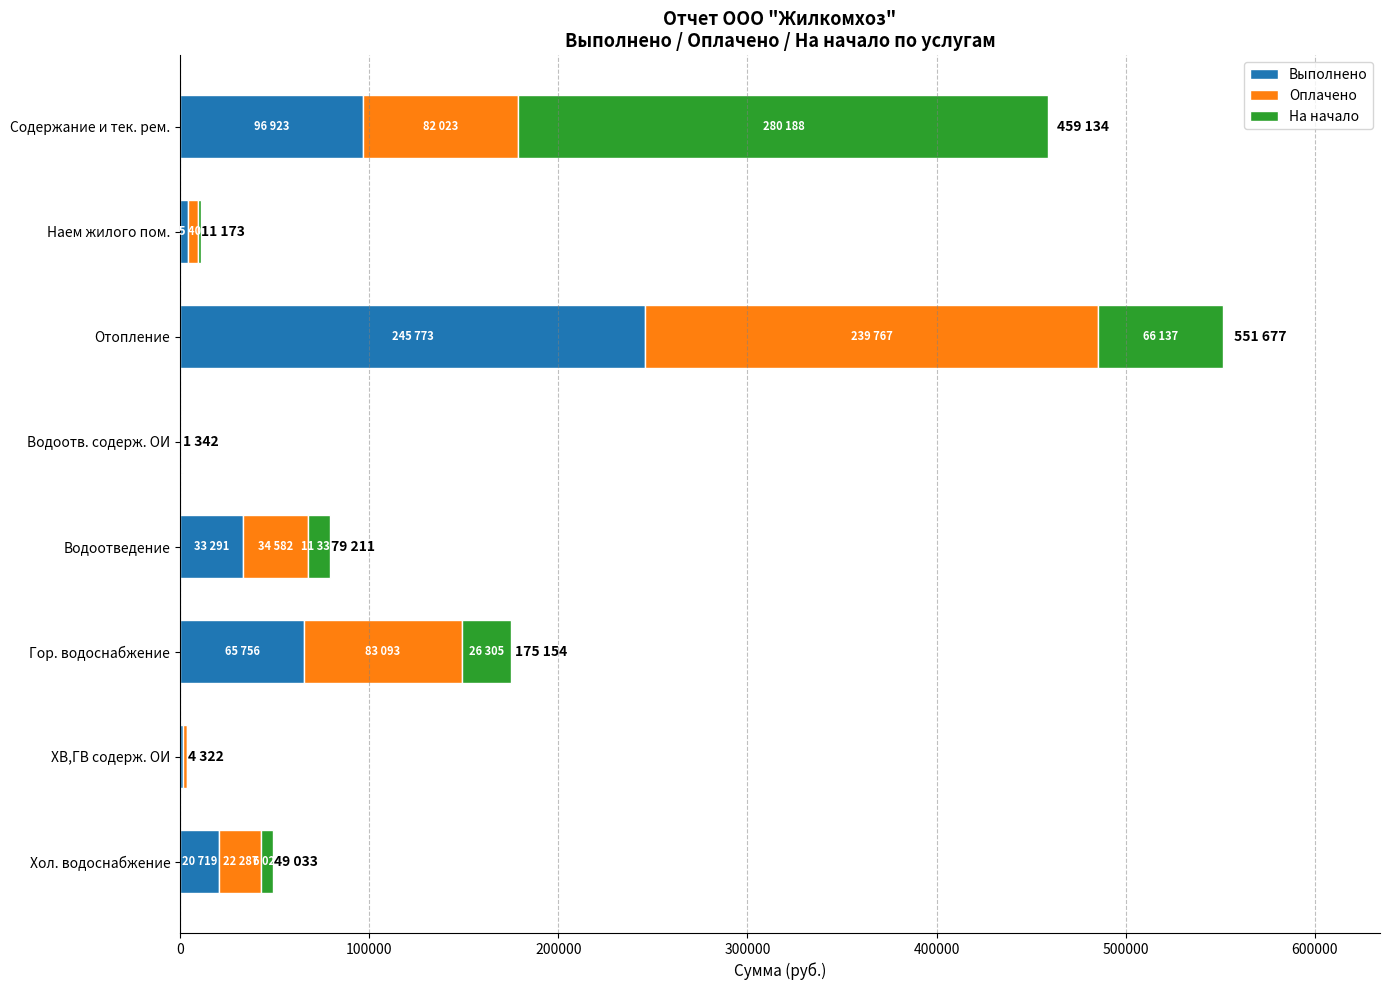

What is the sum of all Выполнено values?

469234